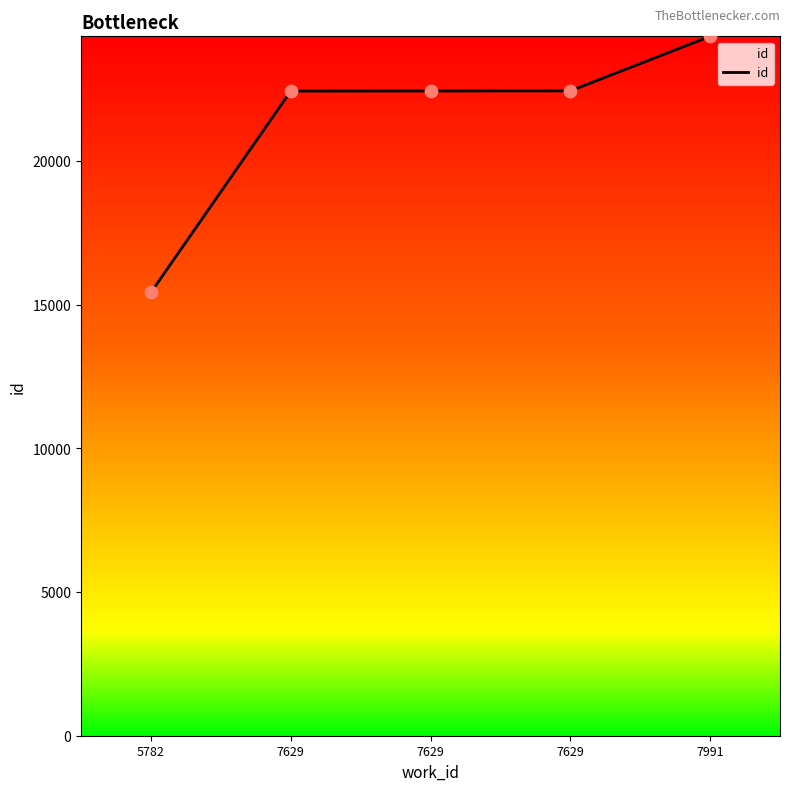

Which has a higher value, 7629 or 7629?

7629